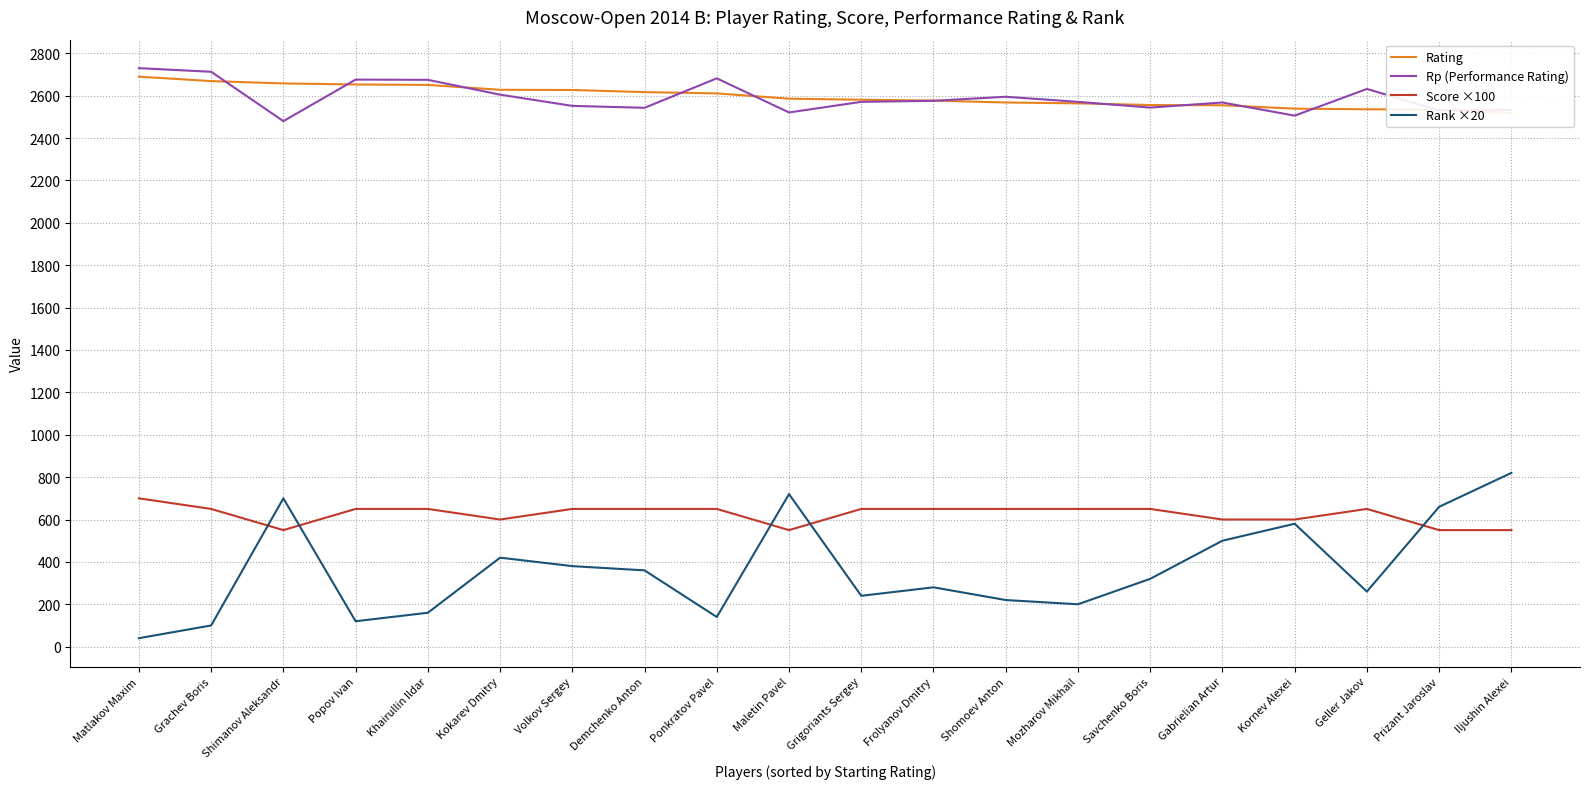

True or false: Rp (Performance Rating) has a value of 947 at Grachev Boris.

False